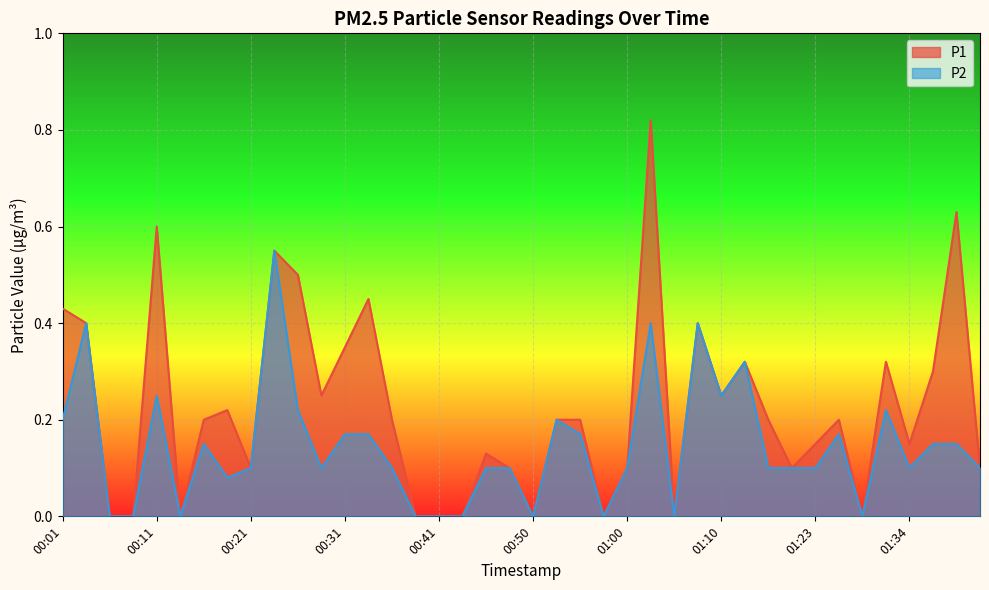

What is the approximate value of P1 at 01:39?

0.6